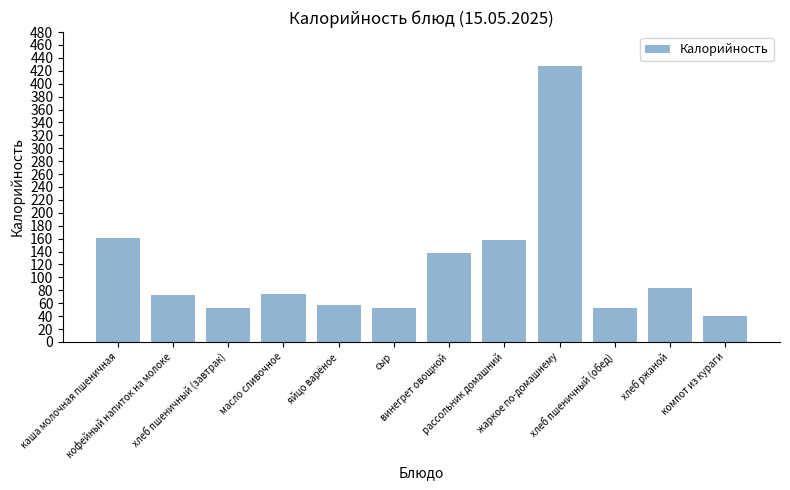

Does the chart contain stacked bars?

No